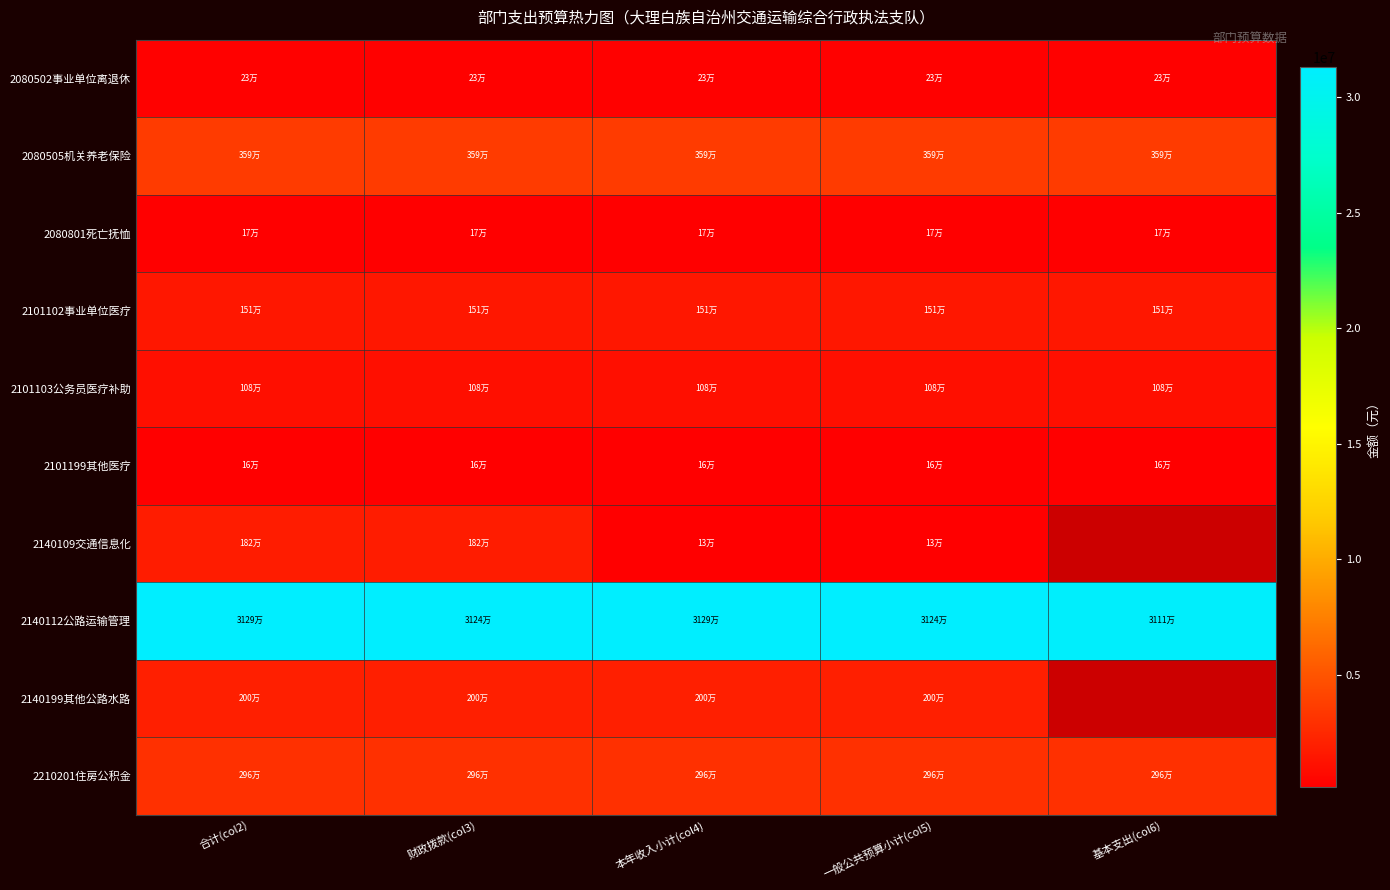

Which series has the largest total across all categories?

2140112公路运输管理